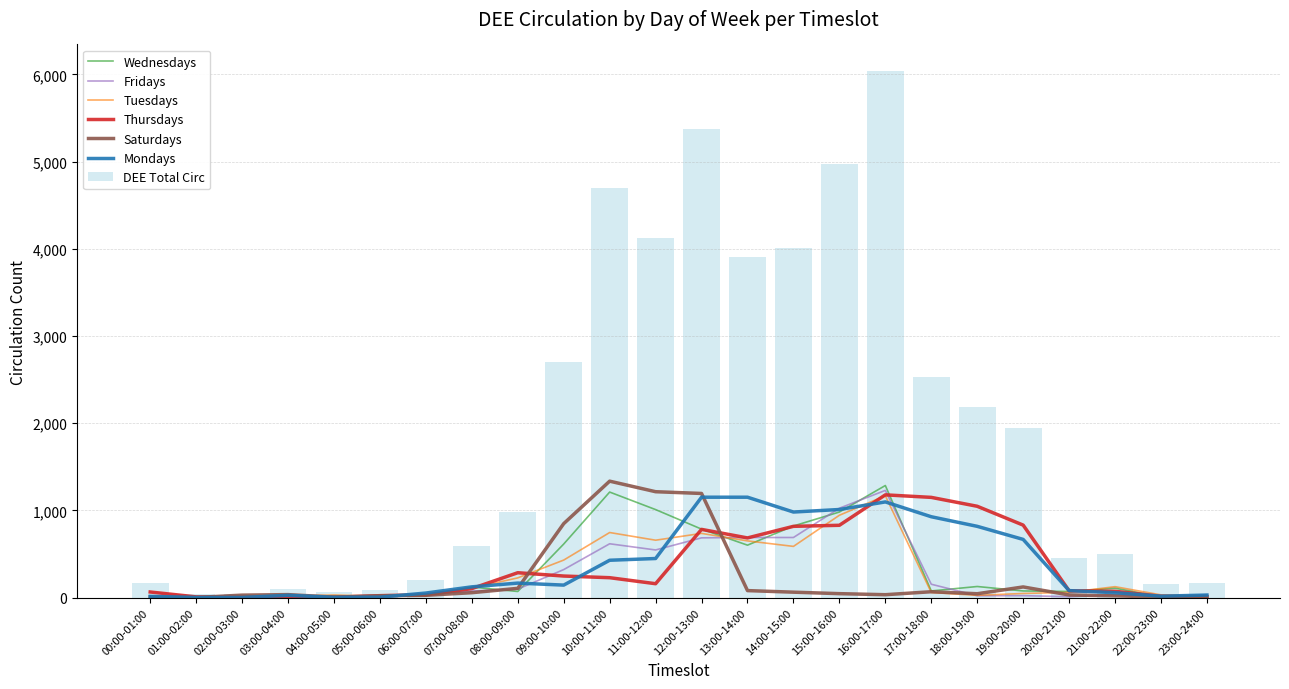

What is the sum of the Tuesdays values at 20:00-21:00 and 23:00-24:00?

79